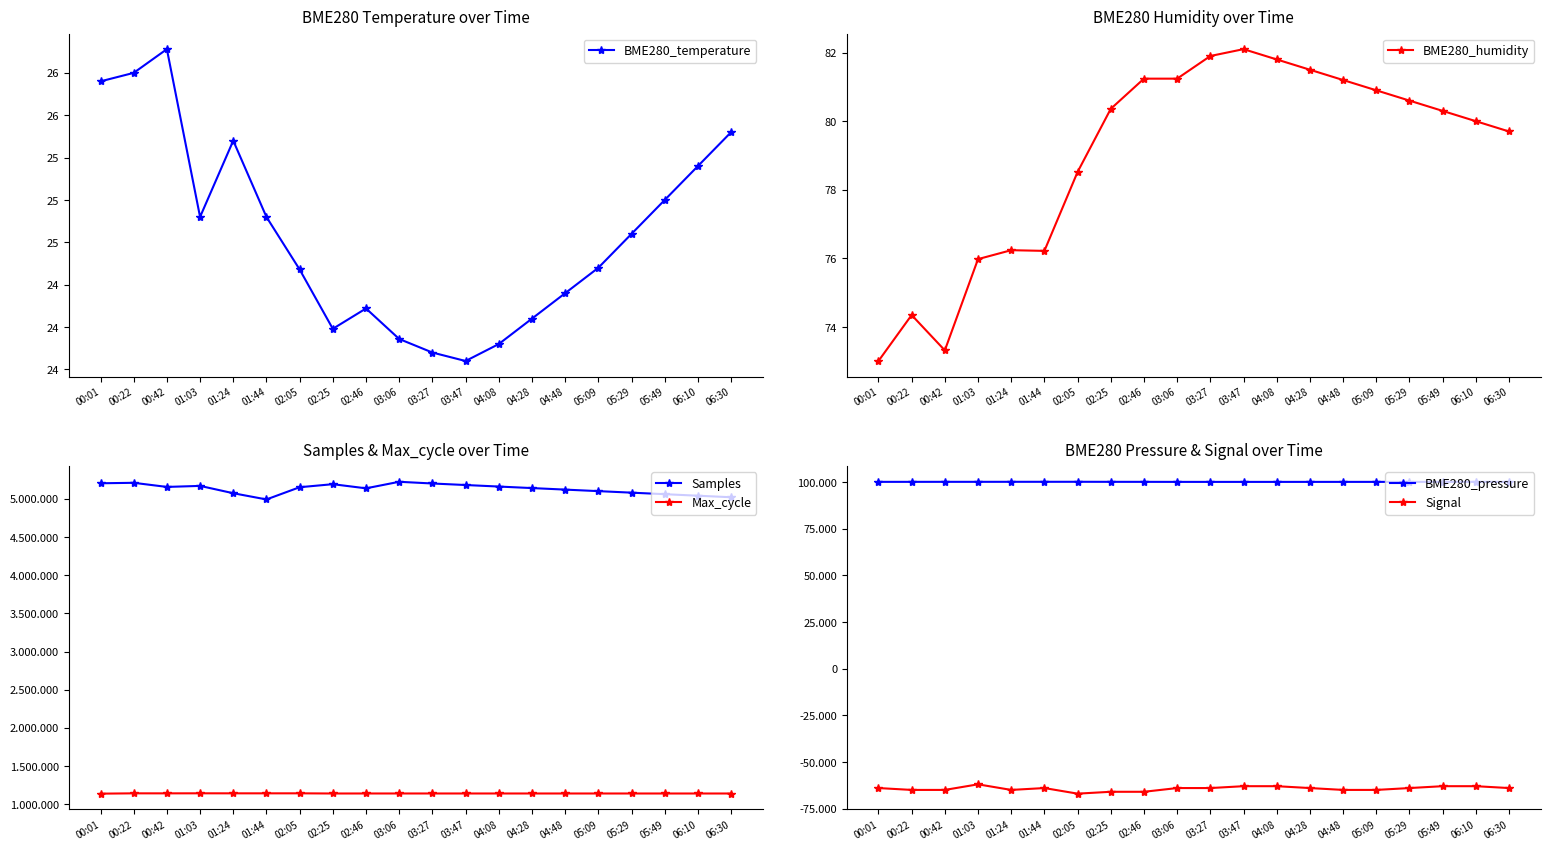

The value of Max_cycle at 01:03 is 1143609.0. True or false?

True